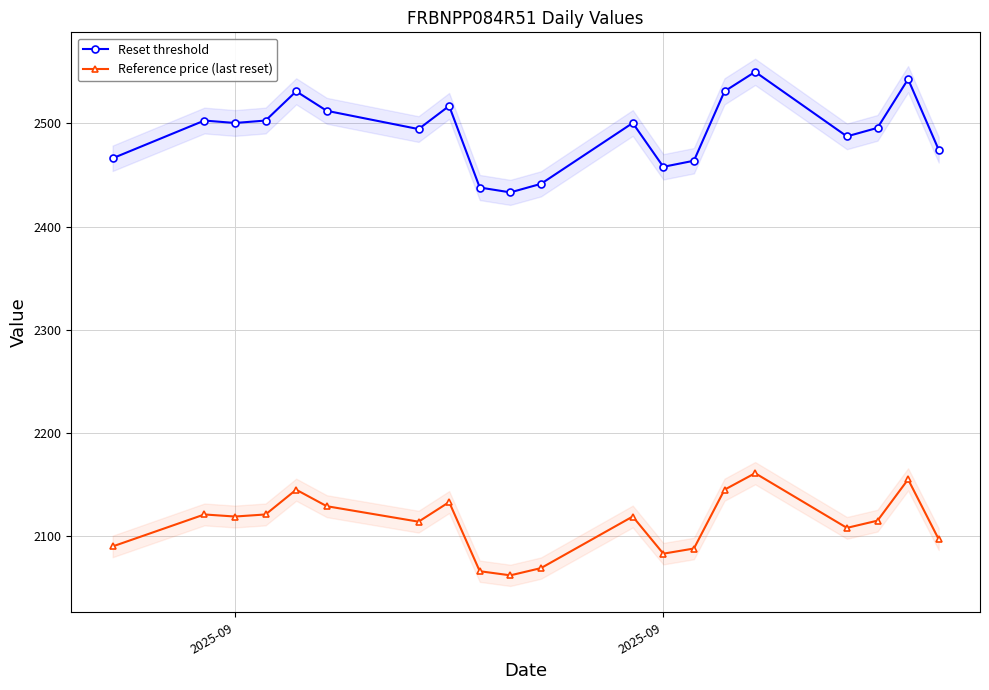

How many values in the Reset threshold series are below 2500?

10